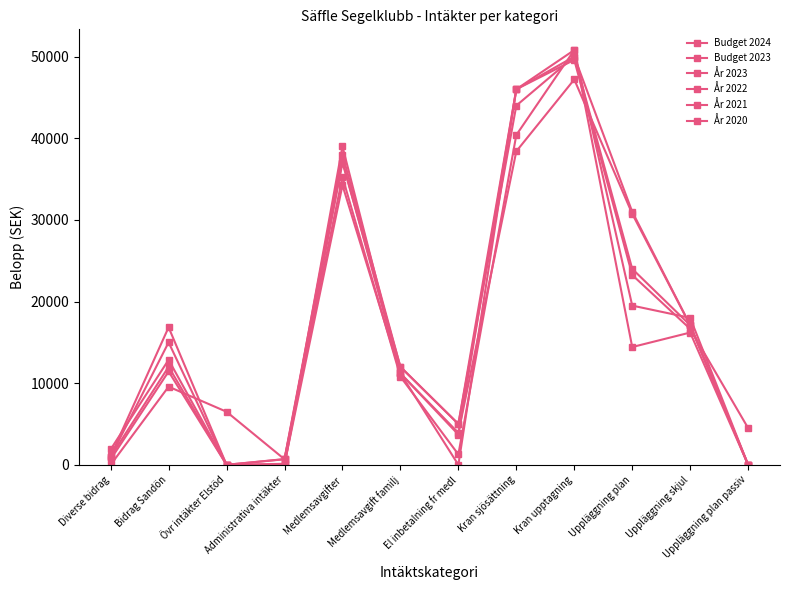

Reading right to left, what are all the values shown in this chart?

Budget 2024: Uppläggning plan passiv=0.0	Uppläggning skjul=17100.0	Uppläggning plan=31000.0	Kran upptagning=50000.0	Kran sjösättning=44000.0	El inbetalning fr medl=5000.0	Medlemsavgift familj=12000.0	Medlemsavgifter=38000.0	Administrativa intäkter=700.0	Övr intäkter Elstöd=0.0	Bidrag Sandön=12000.0	Diverse bidrag=1000.0
Budget 2023: Uppläggning plan passiv=0.0	Uppläggning skjul=17100.0	Uppläggning plan=24000.0	Kran upptagning=50000.0	Kran sjösättning=46000.0	El inbetalning fr medl=5000.0	Medlemsavgift familj=12000.0	Medlemsavgifter=37000.0	Administrativa intäkter=0.0	Övr intäkter Elstöd=0.0	Bidrag Sandön=15000.0	Diverse bidrag=1000.0
År 2023: Uppläggning plan passiv=0.0	Uppläggning skjul=17100.0	Uppläggning plan=30750.0	Kran upptagning=47200.0	Kran sjösättning=38400.0	El inbetalning fr medl=3913.0	Medlemsavgift familj=11200.0	Medlemsavgifter=37250.0	Administrativa intäkter=680.0	Övr intäkter Elstöd=6499.0	Bidrag Sandön=9571.0	Diverse bidrag=0.0
År 2022: Uppläggning plan passiv=4500.0	Uppläggning skjul=16650.0	Uppläggning plan=23250.0	Kran upptagning=49600.0	Kran sjösättning=46000.0	El inbetalning fr medl=3700.0	Medlemsavgift familj=11200.0	Medlemsavgifter=39000.0	Administrativa intäkter=0.0	Övr intäkter Elstöd=0.0	Bidrag Sandön=12861.0	Diverse bidrag=1890.0
År 2021: Uppläggning plan passiv=0.0	Uppläggning skjul=18000.0	Uppläggning plan=19500.0	Kran upptagning=50800.0	Kran sjösättning=46000.0	El inbetalning fr medl=0.0	Medlemsavgift familj=11200.0	Medlemsavgifter=34250.0	Administrativa intäkter=120.0	Övr intäkter Elstöd=0.0	Bidrag Sandön=11430.0	Diverse bidrag=670.0
År 2020: Uppläggning plan passiv=0.0	Uppläggning skjul=16200.0	Uppläggning plan=14425.0	Kran upptagning=50800.0	Kran sjösättning=40400.0	El inbetalning fr medl=1273.5	Medlemsavgift familj=10800.0	Medlemsavgifter=35250.0	Administrativa intäkter=680.0	Övr intäkter Elstöd=0.0	Bidrag Sandön=16845.0	Diverse bidrag=1059.0